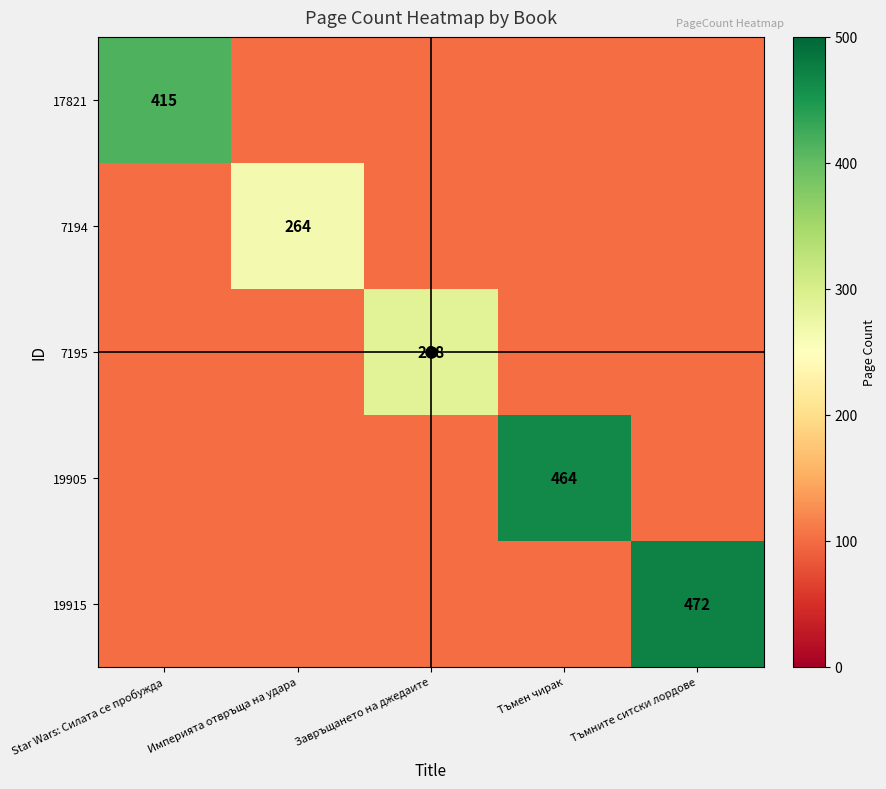

Which series has the largest range (max minus min)?

19915